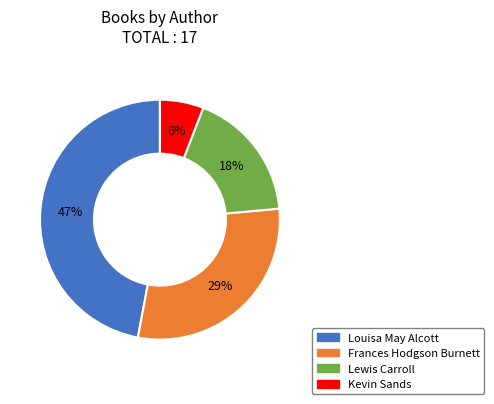

How many slices are in this pie chart?

4